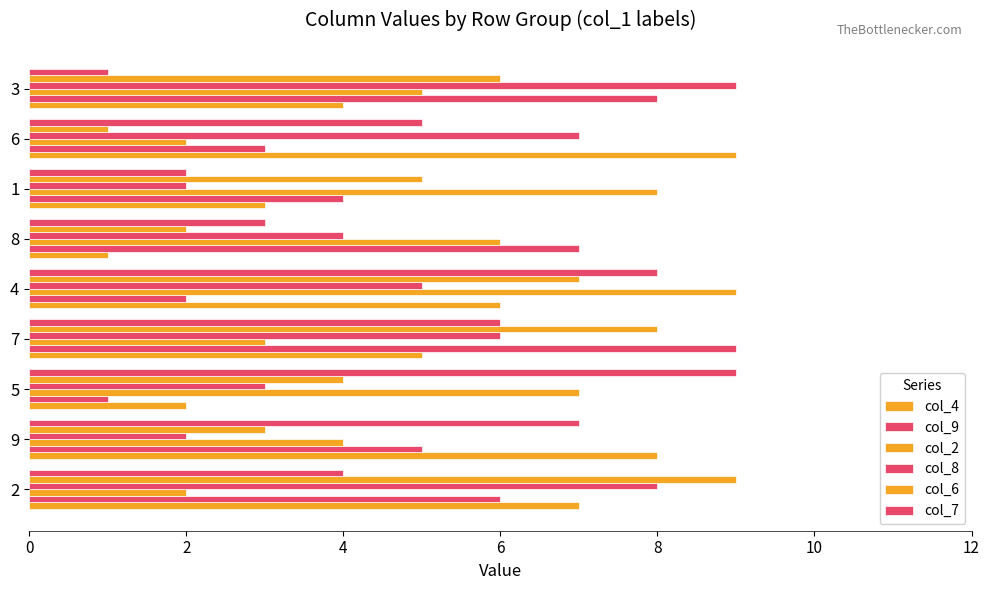

Count the number of data series in this chart.

6